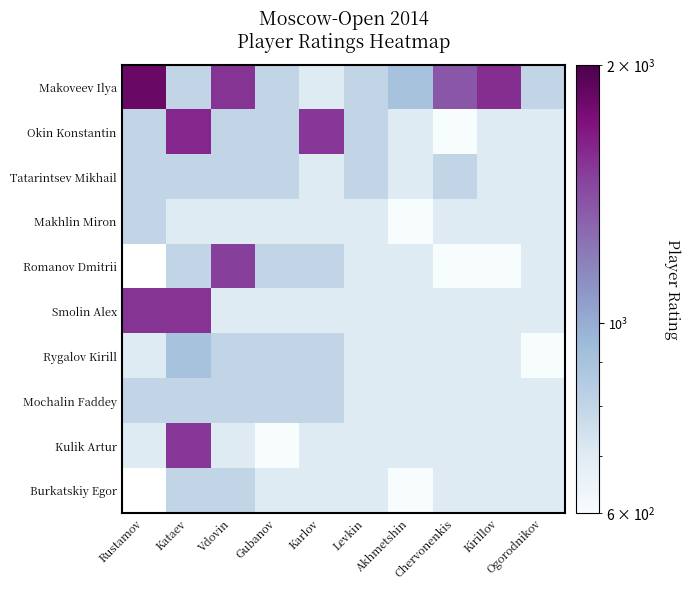

Is the value of Kulik Artur at Gubanov greater than the value of Makhlin Miron at Ogorodnikov?

No